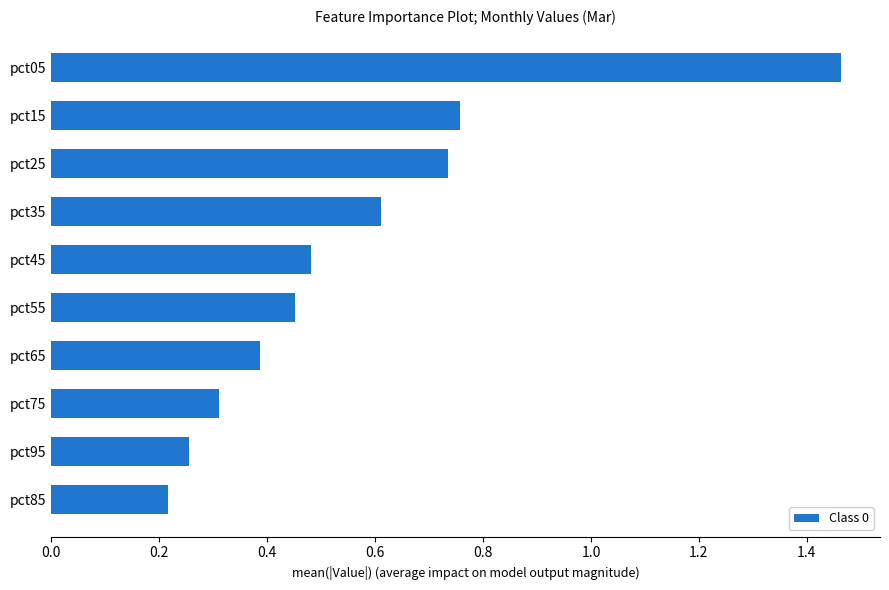

Which label corresponds to the largest value in the chart?

pct05